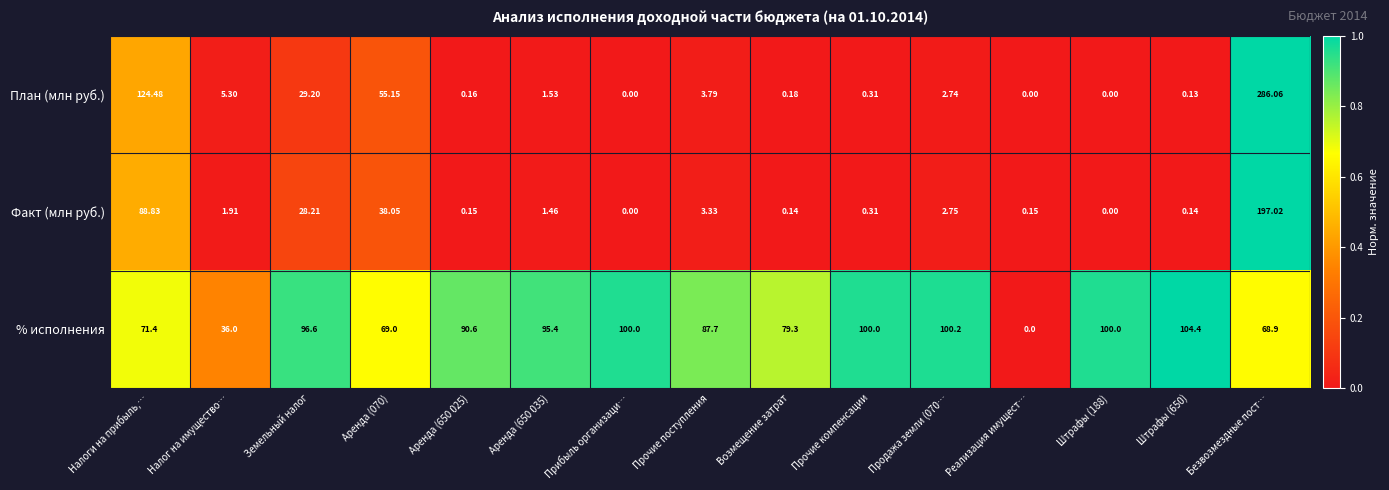

At which category is the sum across all series the highest?

Безвозмездные пост…